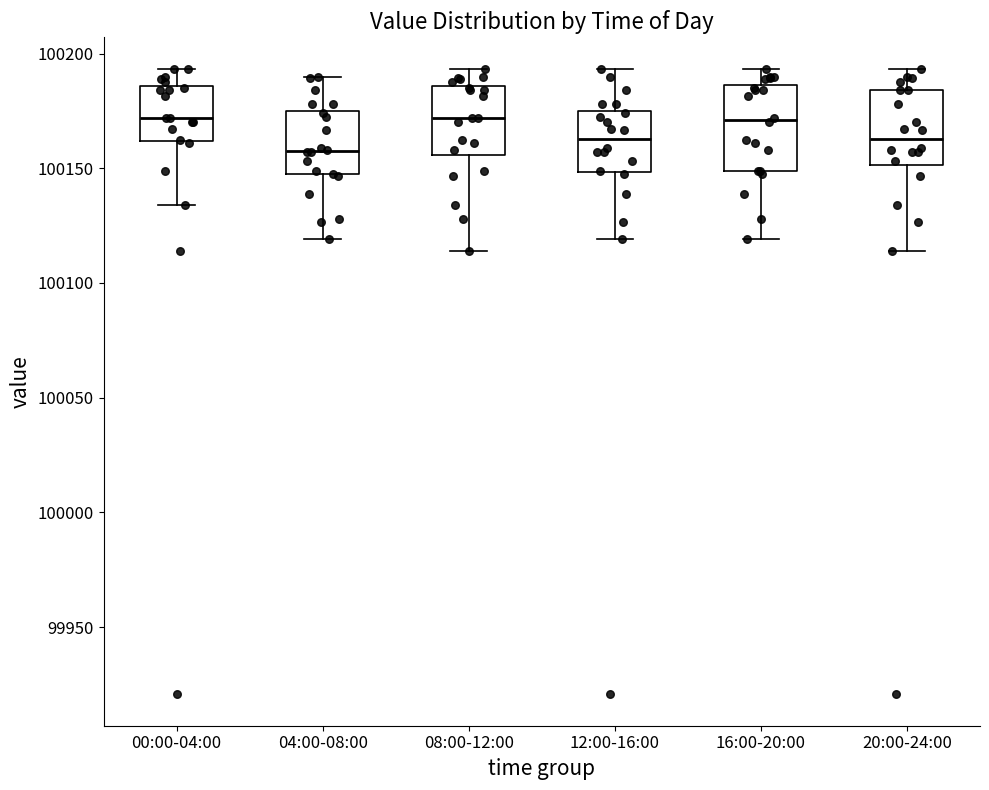

Reading left to right, read every box against the y-axis: the position of its median line, the range the box covers, and the ends of its whiskers. The values are not printed on the chart, so give them approximately, as read against the axis.

00:00-04:00: median 100170, box 100160 to 100185, whiskers 100135 to 100195
04:00-08:00: median 100160, box 100145 to 100175, whiskers 100120 to 100190
08:00-12:00: median 100170, box 100155 to 100185, whiskers 100115 to 100195
12:00-16:00: median 100165, box 100150 to 100175, whiskers 100120 to 100195
16:00-20:00: median 100170, box 100150 to 100185, whiskers 100120 to 100195
20:00-24:00: median 100165, box 100150 to 100185, whiskers 100115 to 100195